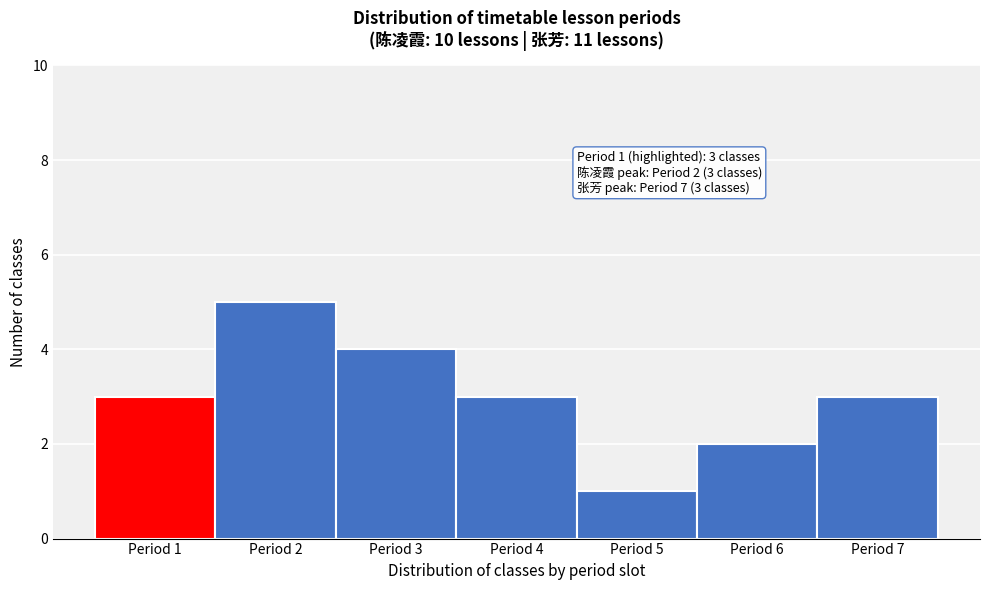

Over which range of the x-axis is the bar tallest?

1.5 to 2.5